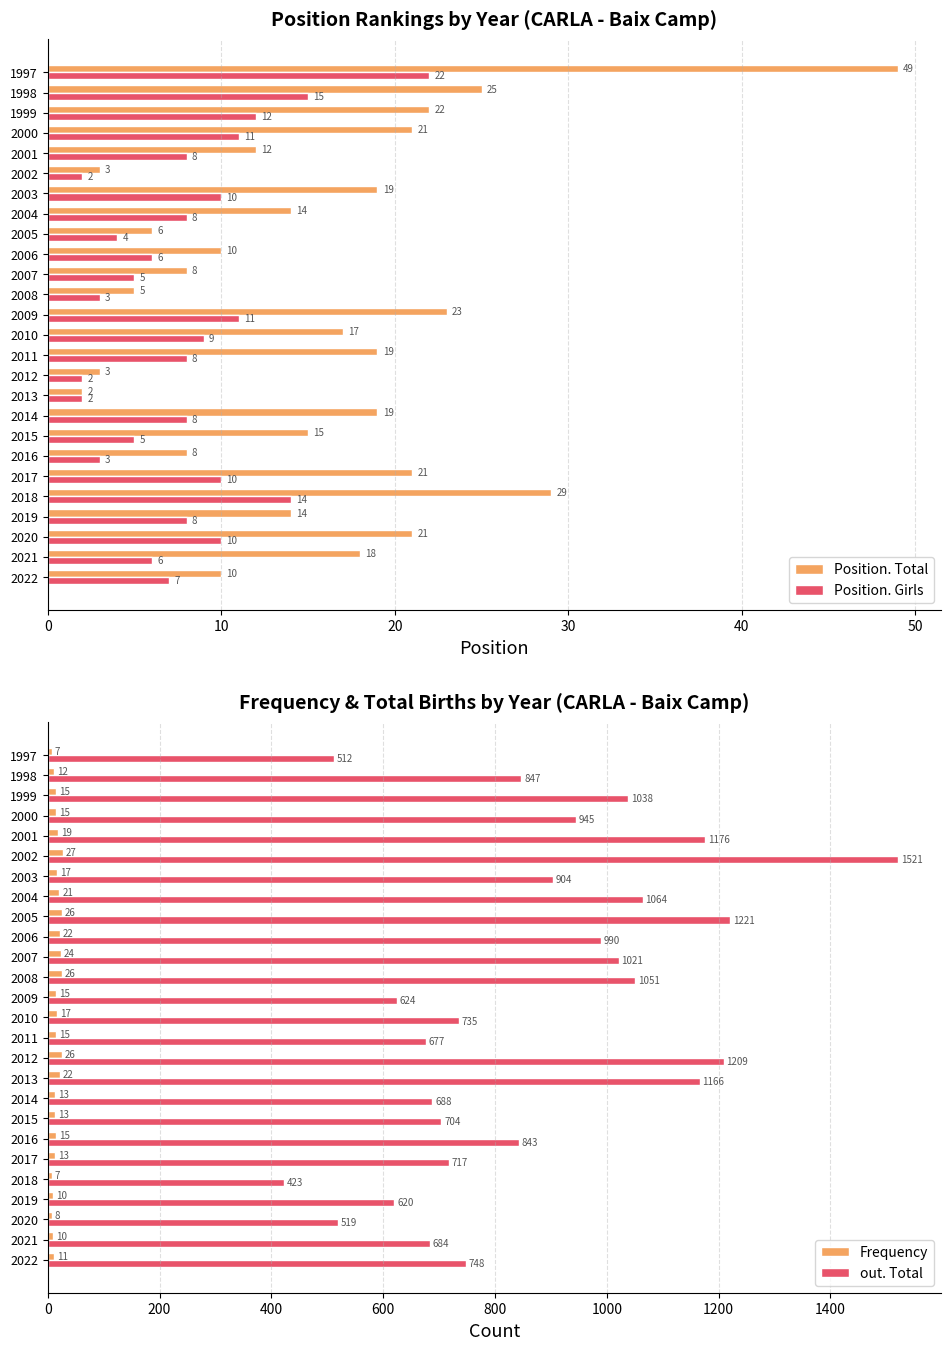

What are all the series names shown in the legend?

Position. Total, Position. Girls, Frequency, out. Total